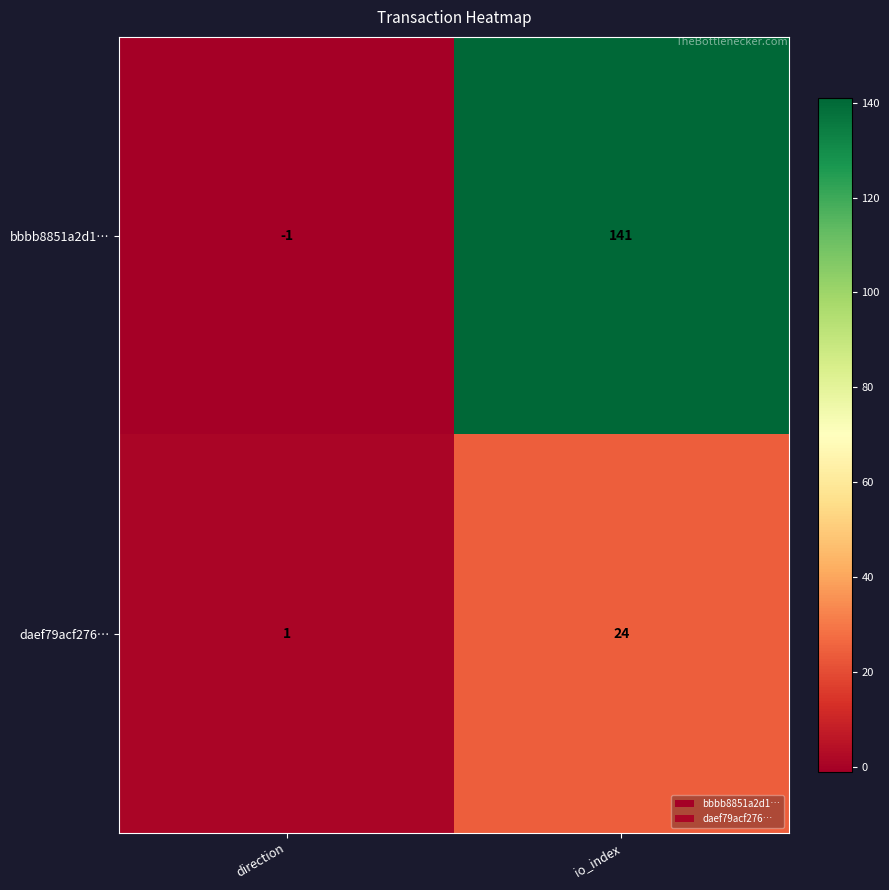

Between direction and io_index, which series saw the biggest shift?

bbbb8851a2d1…